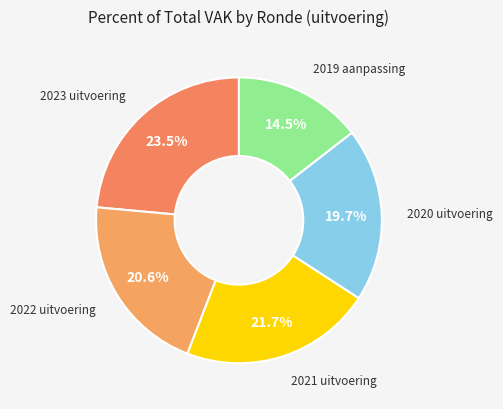

To the nearest percent, what is the difference between the largest and smallest slice percentages?

9%